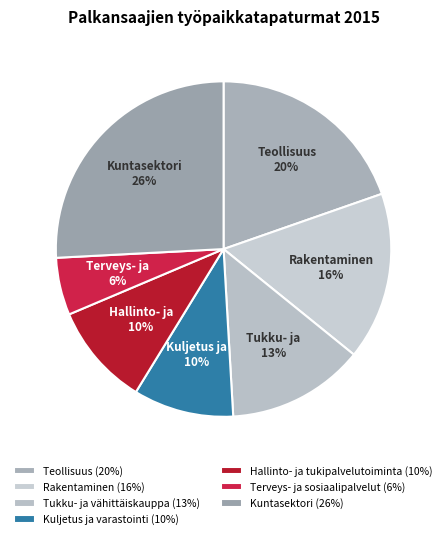

How many slices are in this pie chart?

7